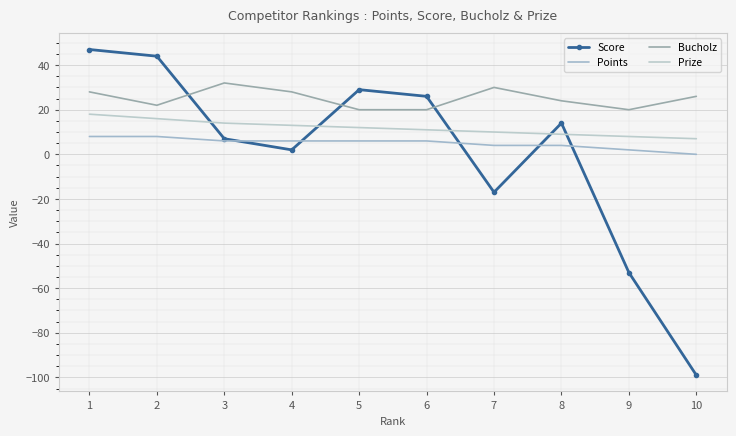

True or false: Prize has a value of 12 at 9.

False